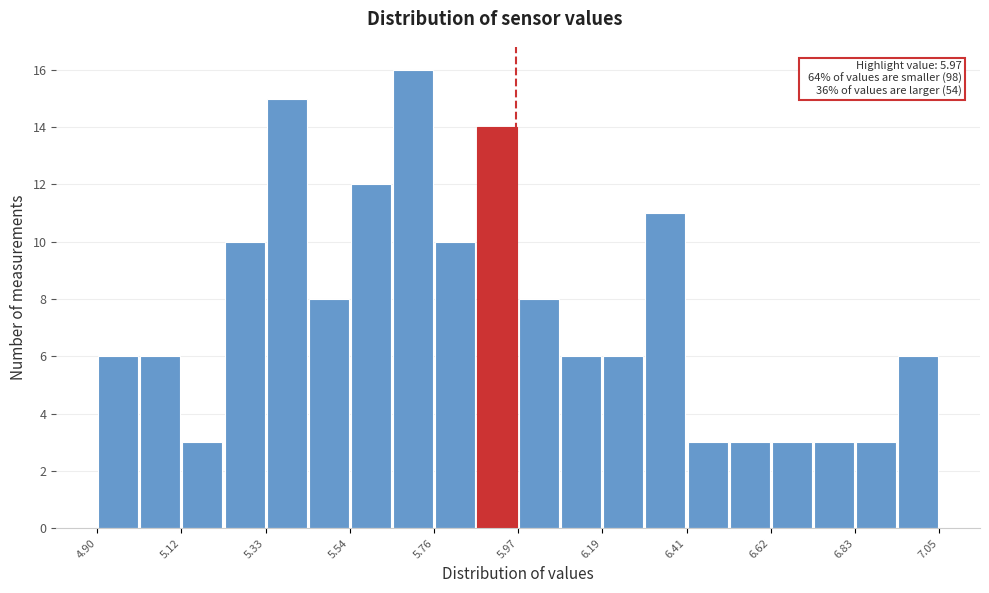

Around what value on the x-axis is the tallest bar? Give the approximate position of its centre, as read against the axis.

5.70